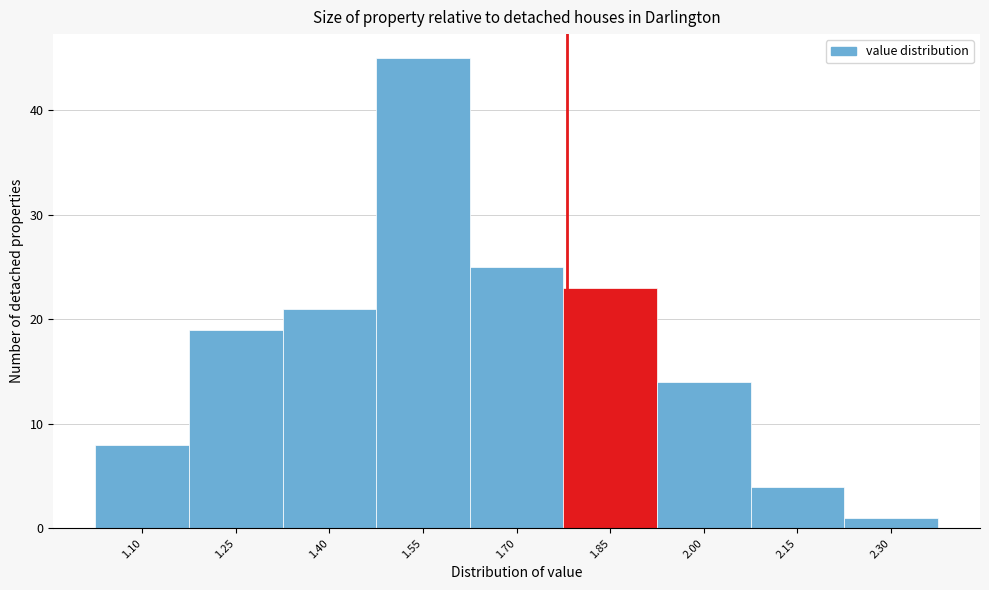

How tall is the bar that spans 1.325 to 1.475 on the x-axis? Neither the bar edges nor the heights are printed on the chart, so give them approximately, as read against the axes.

21